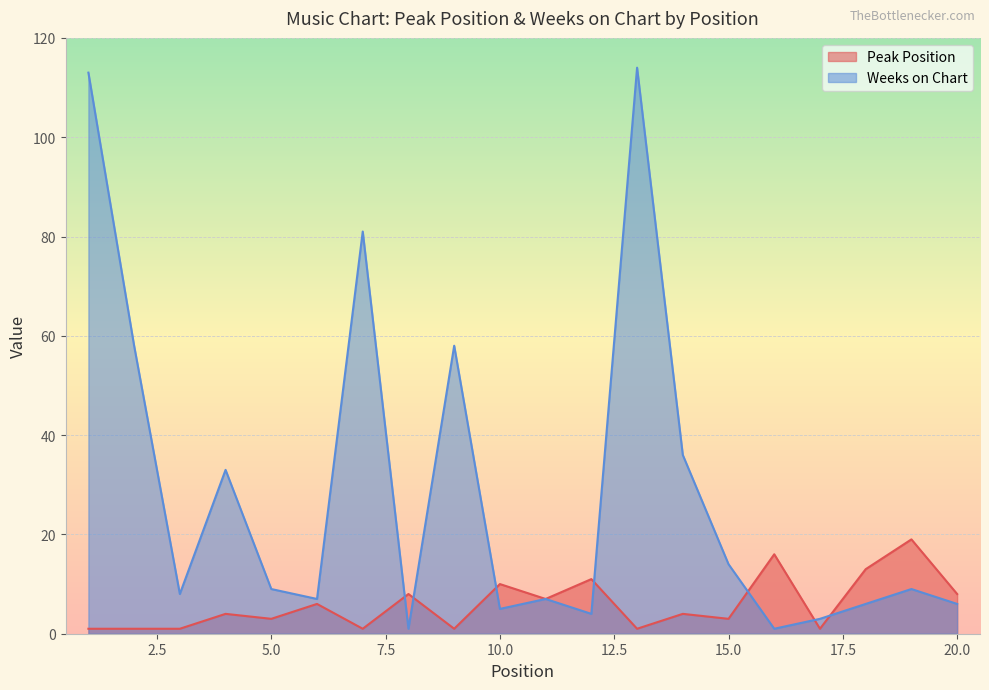

What are all the series names shown in the legend?

Peak Position, Weeks on Chart